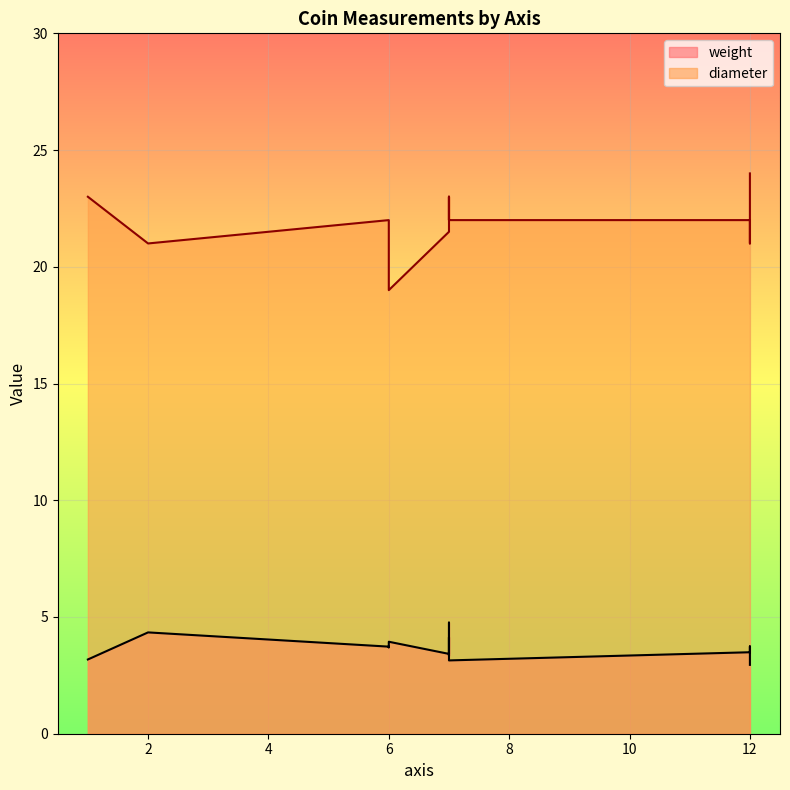

The weight series shows 0.9 at 6. True or false?

False